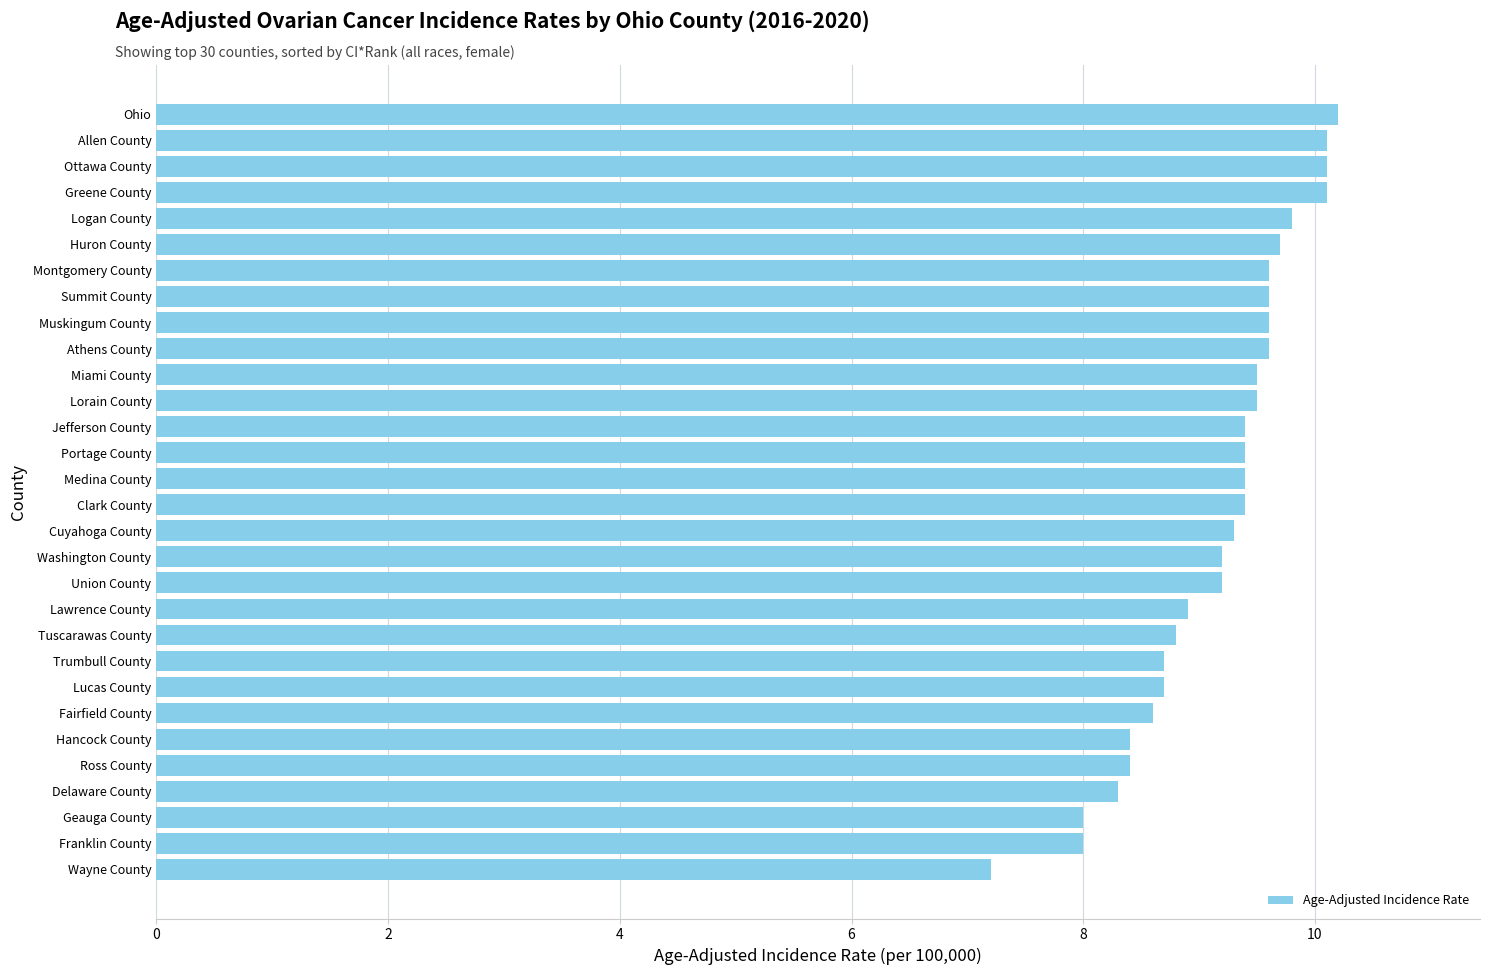

How many bars are there in total?

30